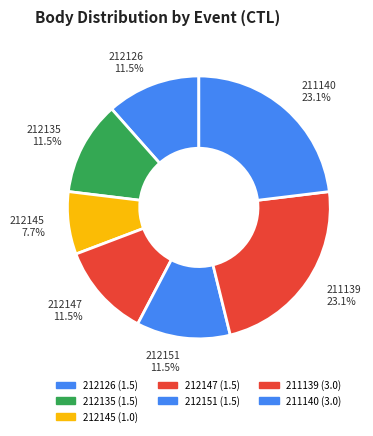

Approximately how many times larger is the value at 211140 23.1% compared to 212135 11.5%?

2.0